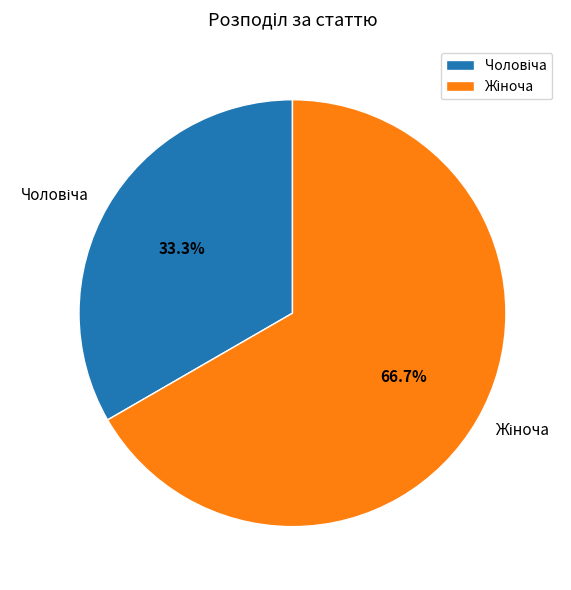

What is the largest slice in the pie chart?

Жіноча